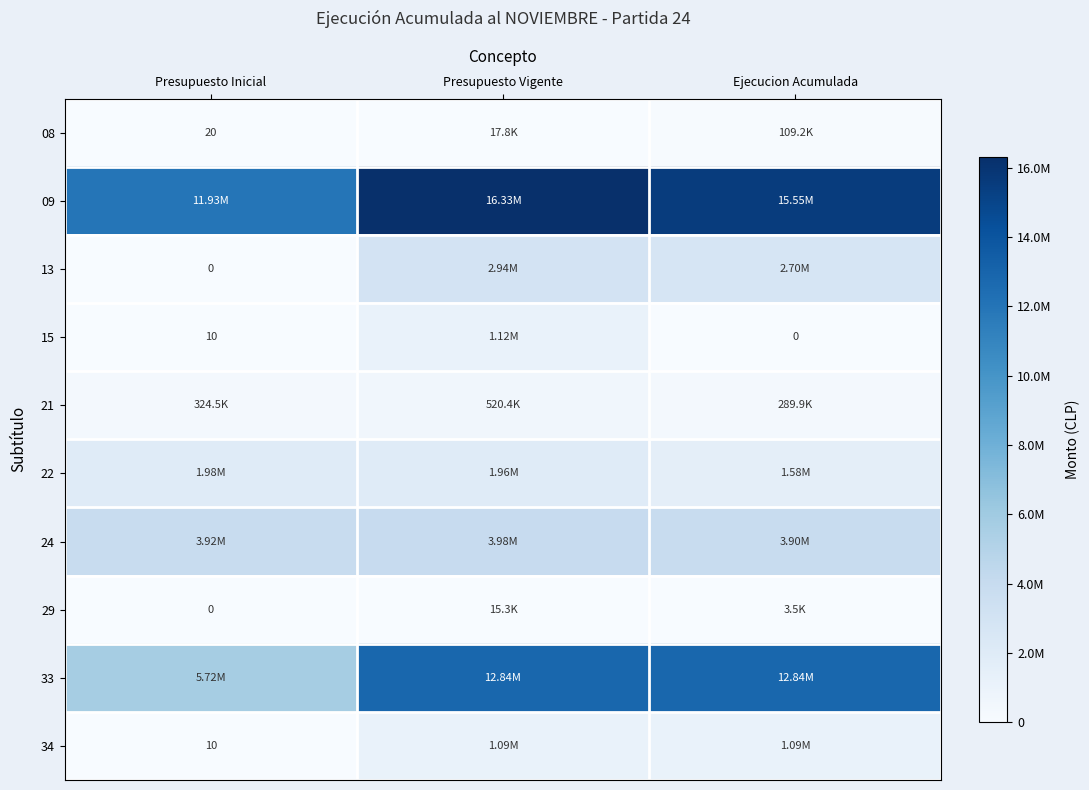

Is the value of 08 at Presupuesto Inicial greater than the value of 34 at Presupuesto Inicial?

Yes